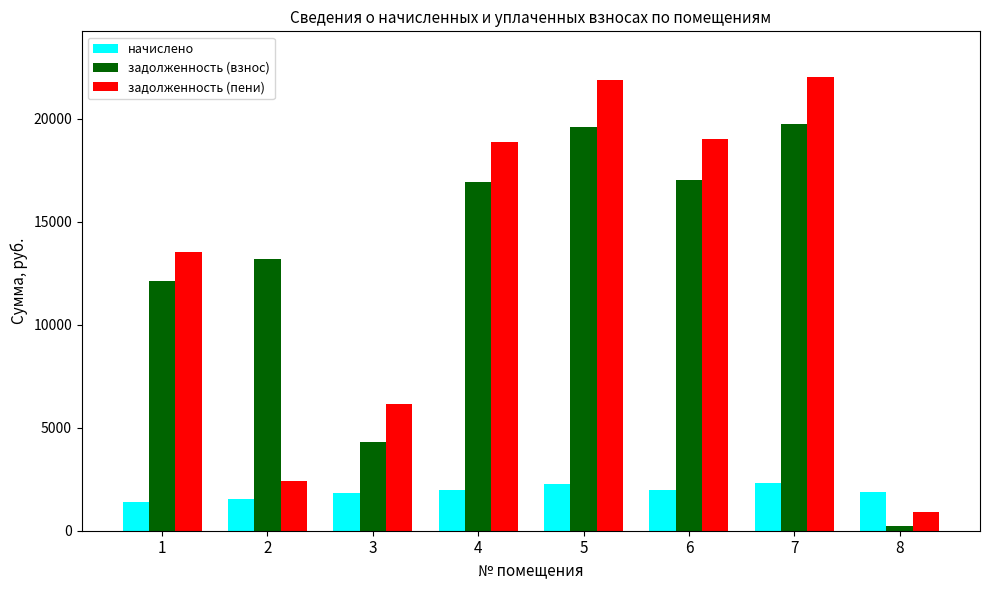

What is the sum of the начислено values at 2 and 3?

3377.4